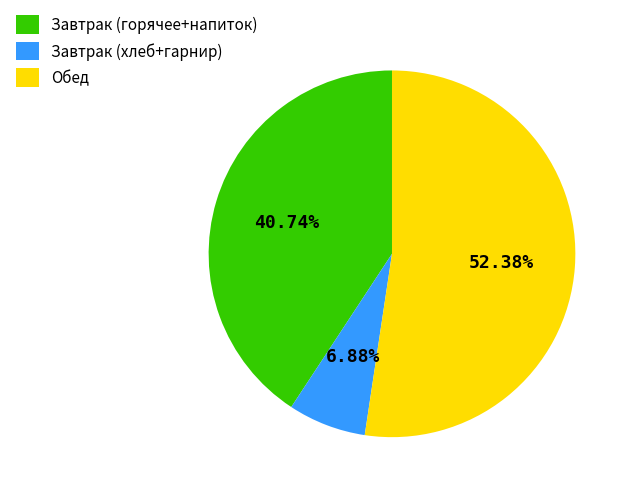

Which has a higher value, Завтрак (хлеб+гарнир) or Обед?

Обед